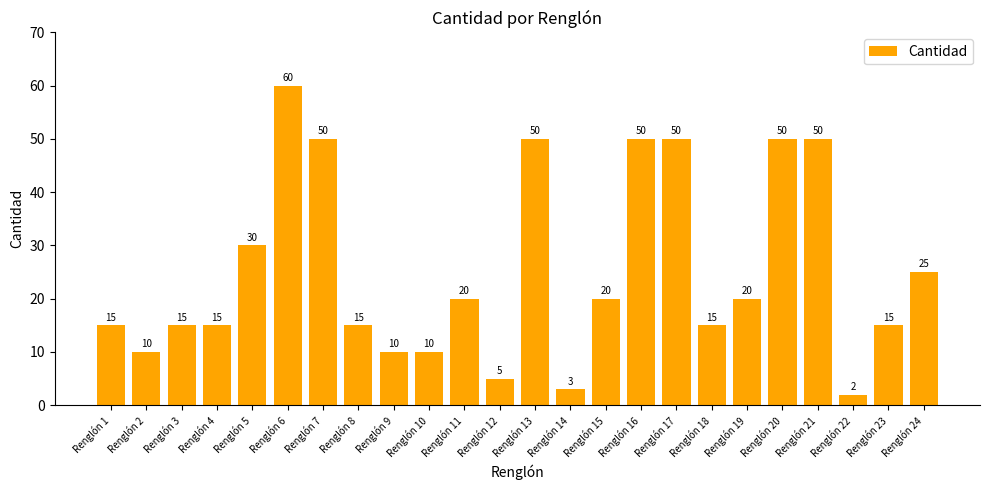

Are the bars horizontal?

No